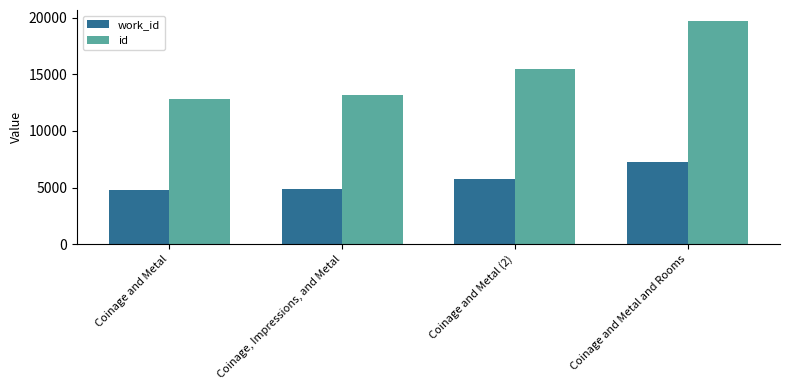

Rank the series by their average value, from highest to lowest.

id, work_id